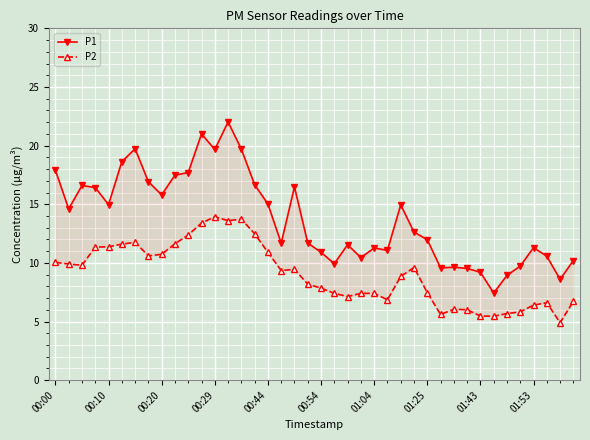

True or false: P1 and P2 cross at least once.

False